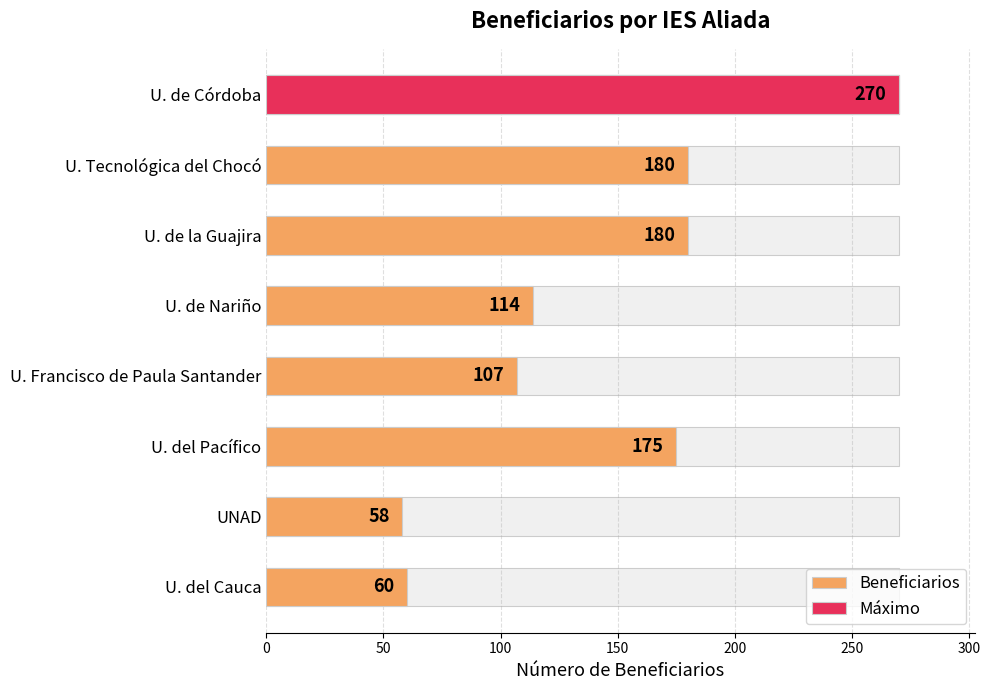

What is the ratio of the value at U. de la Guajira to the value at U. de Nariño?

1.6